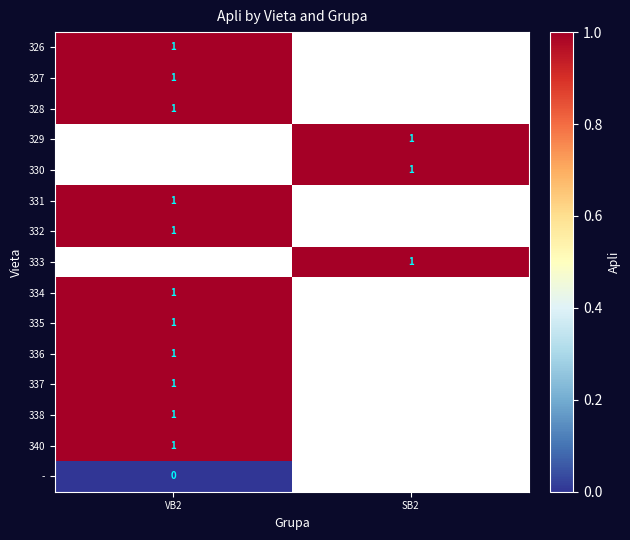

The 335 series shows 1 at VB2. True or false?

True